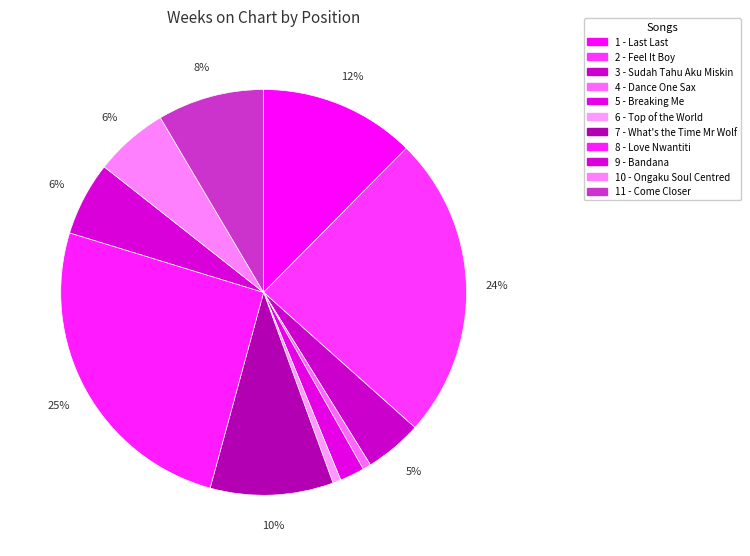

Combined, do 7 - What's the Time Mr Wolf and 4 - Dance One Sax account for over 50%?

No